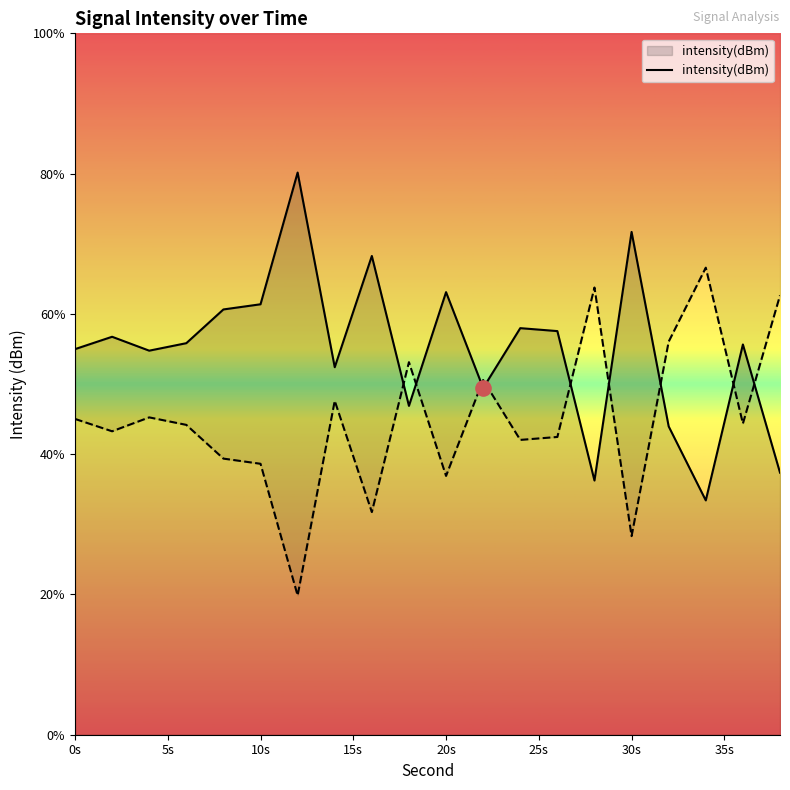

What is the lowest value of the intensity(dBm) series?

33.4